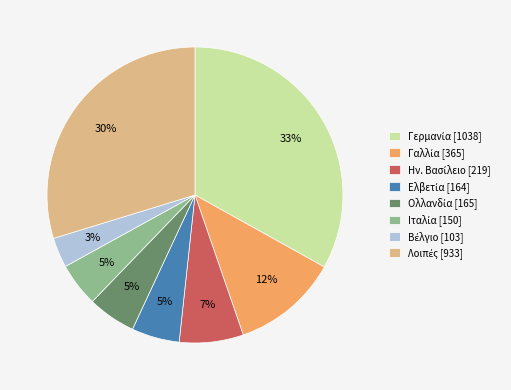

How many segments does this pie chart have?

8